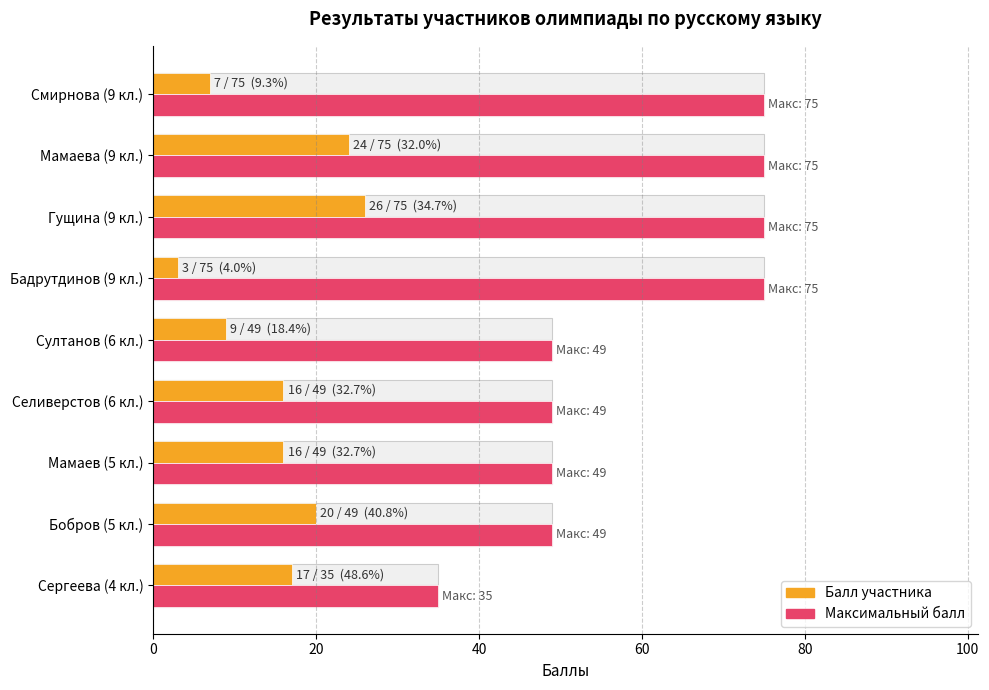

Rank the series by their average value, from lowest to highest.

Балл, Макс. балл